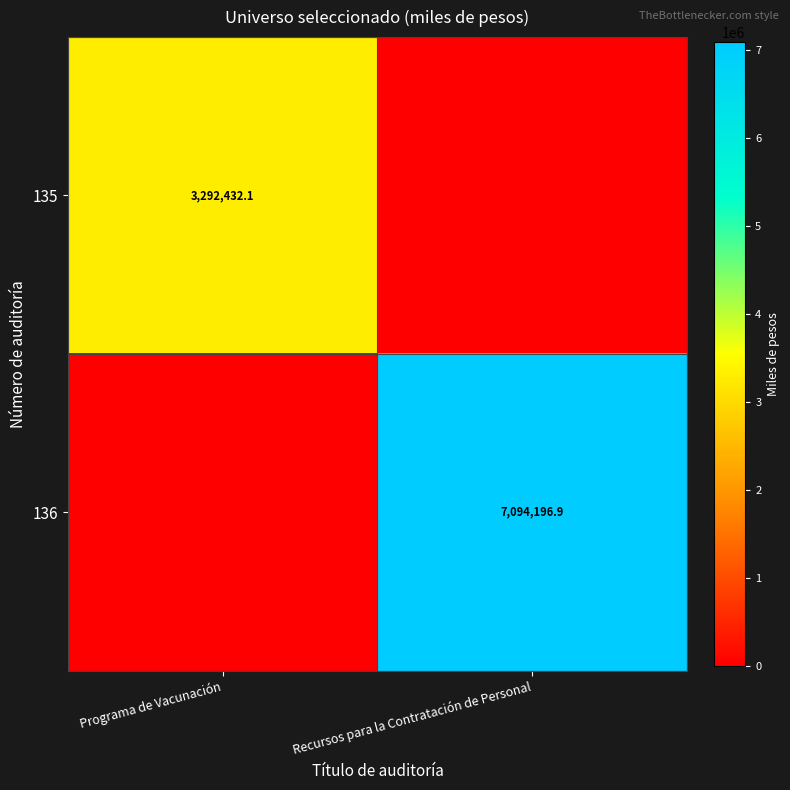

The value of 135 at Programa de Vacunación is 3292432.1. True or false?

True